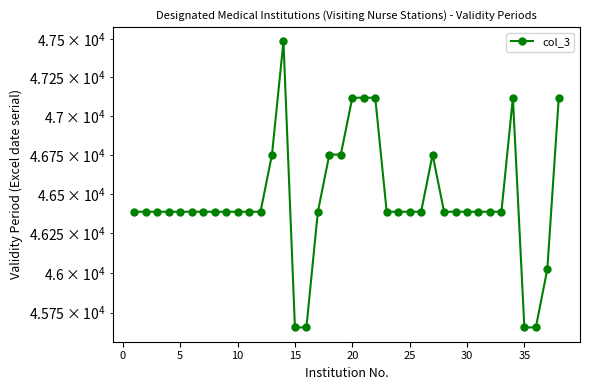

What is the difference between the maximum and minimum values?

1826